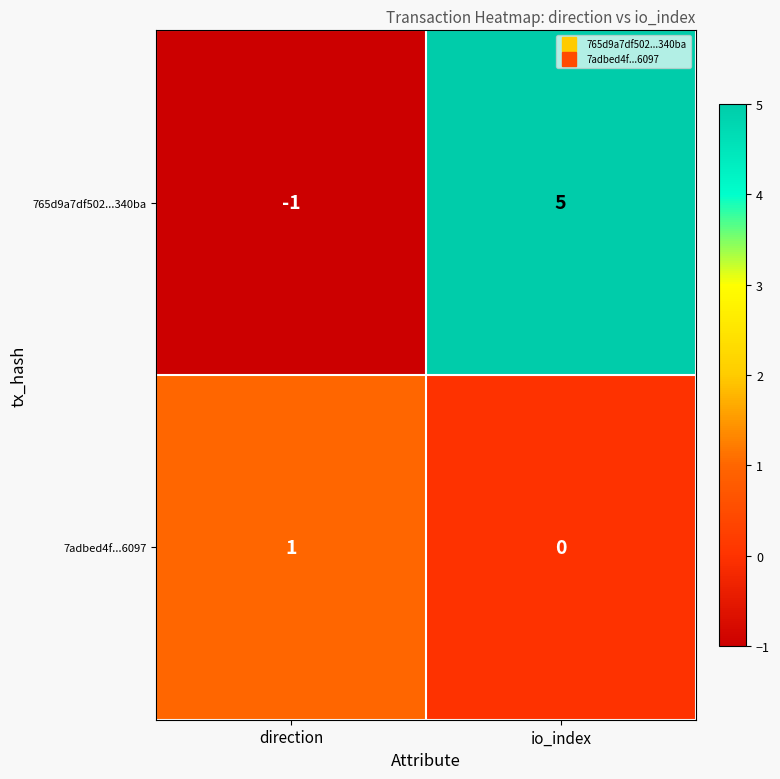

What is the sum of the 765d9a7df502...340ba values at direction and io_index?

4